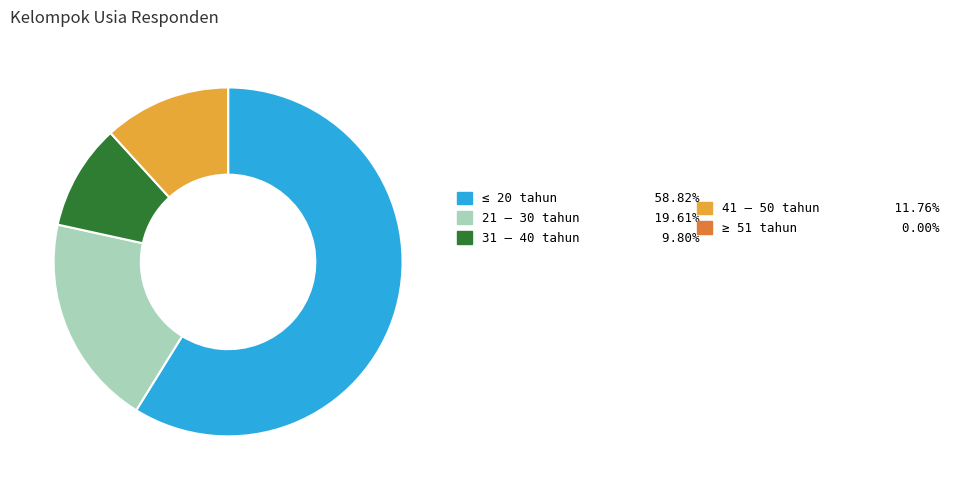

Is there a majority slice in this chart?

Yes